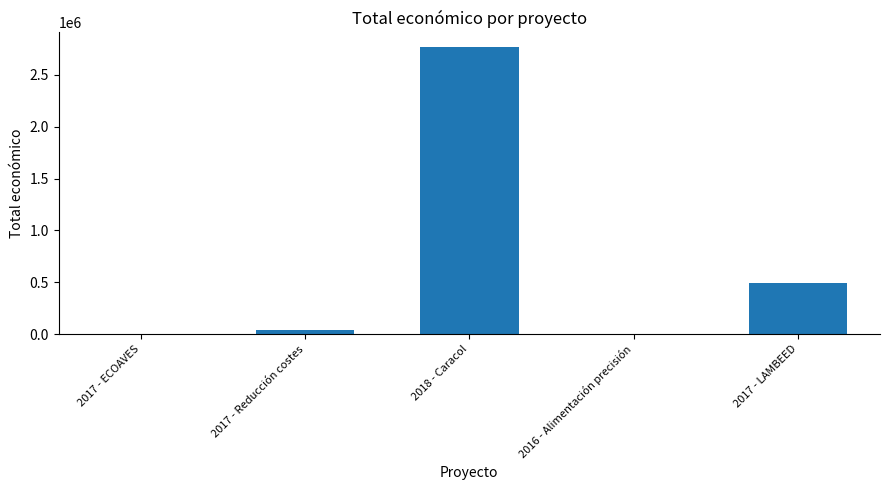

Are the bars horizontal?

No